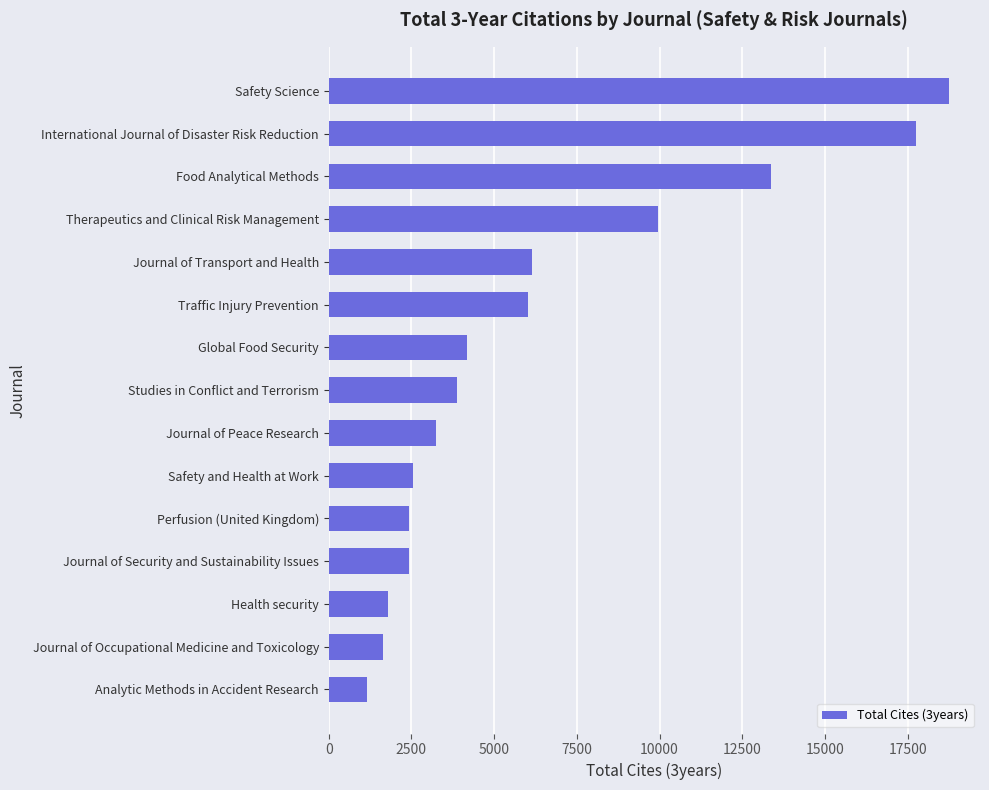

Count the number of categories in the chart.

15